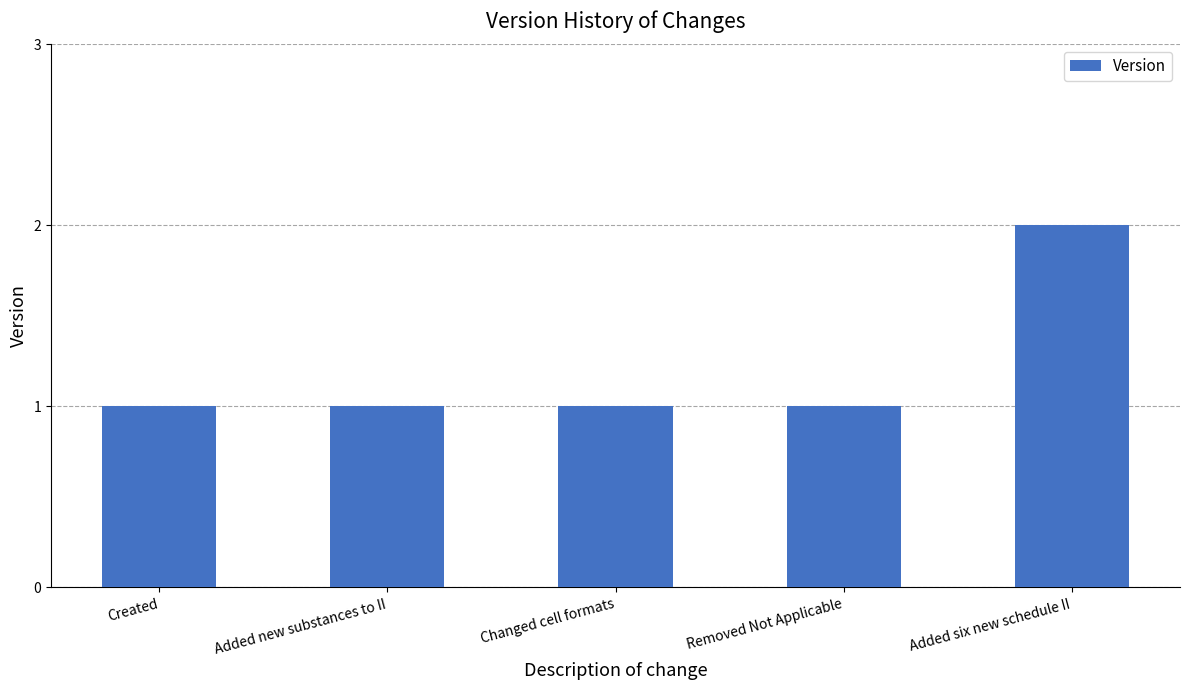

What is the label of the 1st bar from the left?

Created